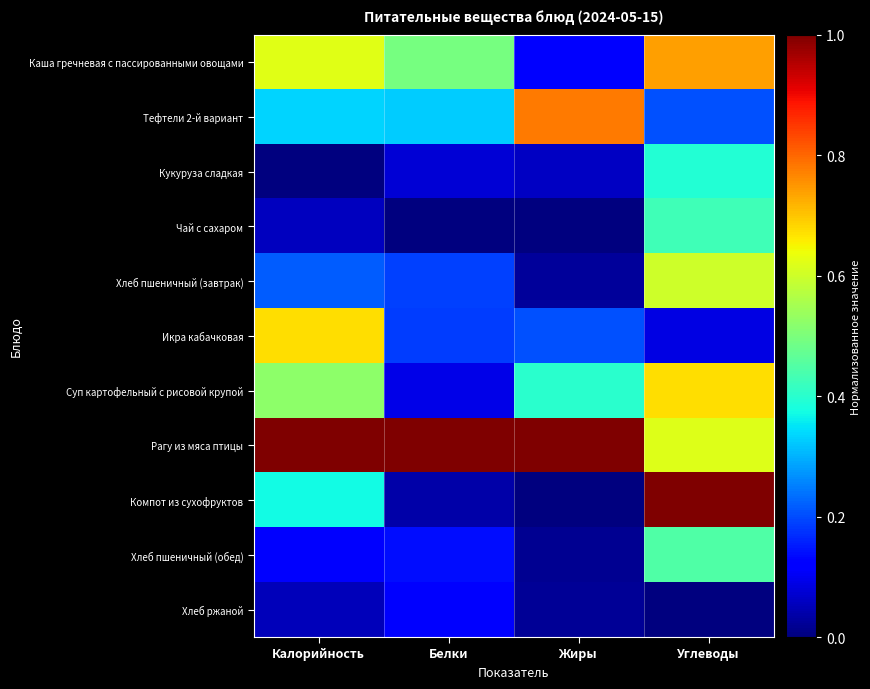

Between Белки and Жиры, which series saw the biggest shift?

Тефтели 2-й вариант